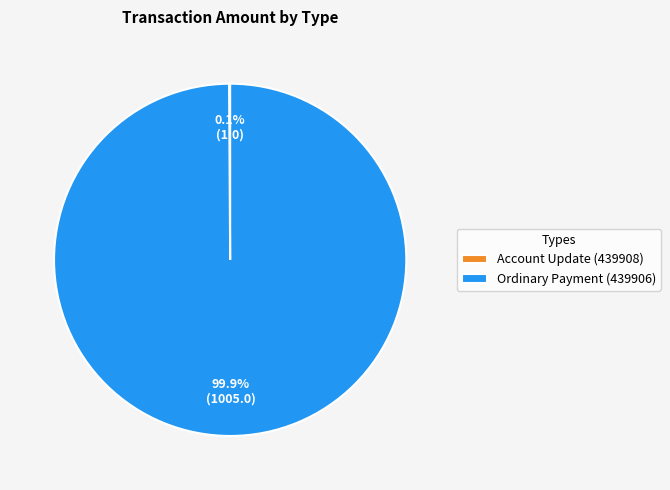

What is the largest slice in the pie chart?

Ordinary Payment (439906)